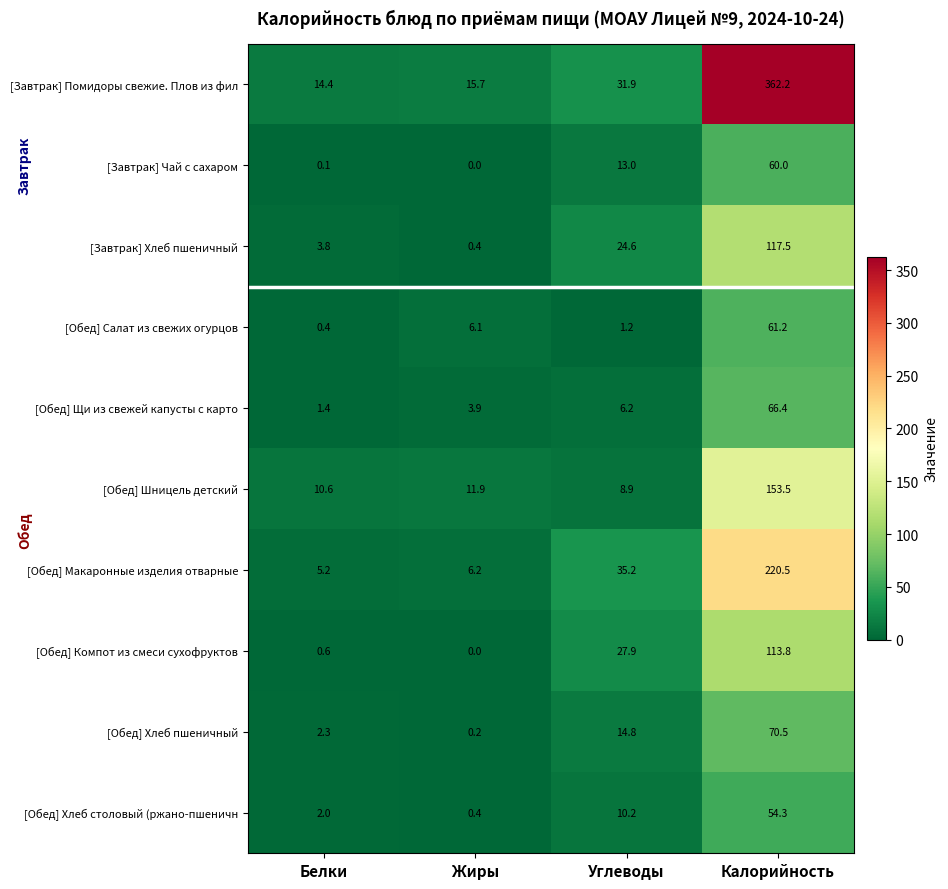

At Белки, list the series in order from smallest to largest.

[Завтрак] Чай с сахаром, [Обед] Салат из свежих огурцов, [Обед] Компот из смеси сухофруктов, [Обед] Щи из свежей капусты с карто, [Обед] Хлеб столовый (ржано-пшеничн, [Обед] Хлеб пшеничный, [Завтрак] Хлеб пшеничный, [Обед] Макаронные изделия отварные, [Обед] Шницель детский, [Завтрак] Помидоры свежие. Плов из фил